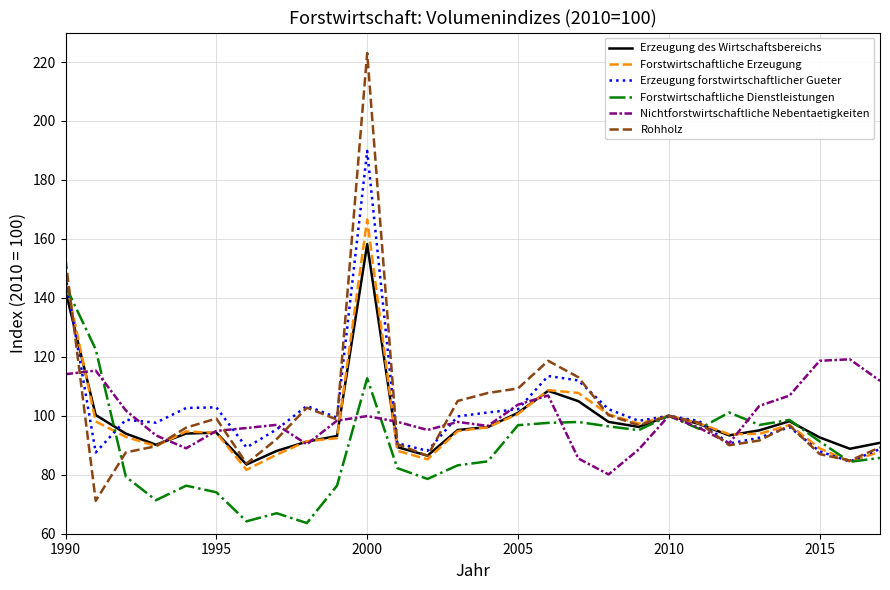

What is the sum of all Nichtforstwirtschaftliche Nebentaetigkeiten values?

2788.8